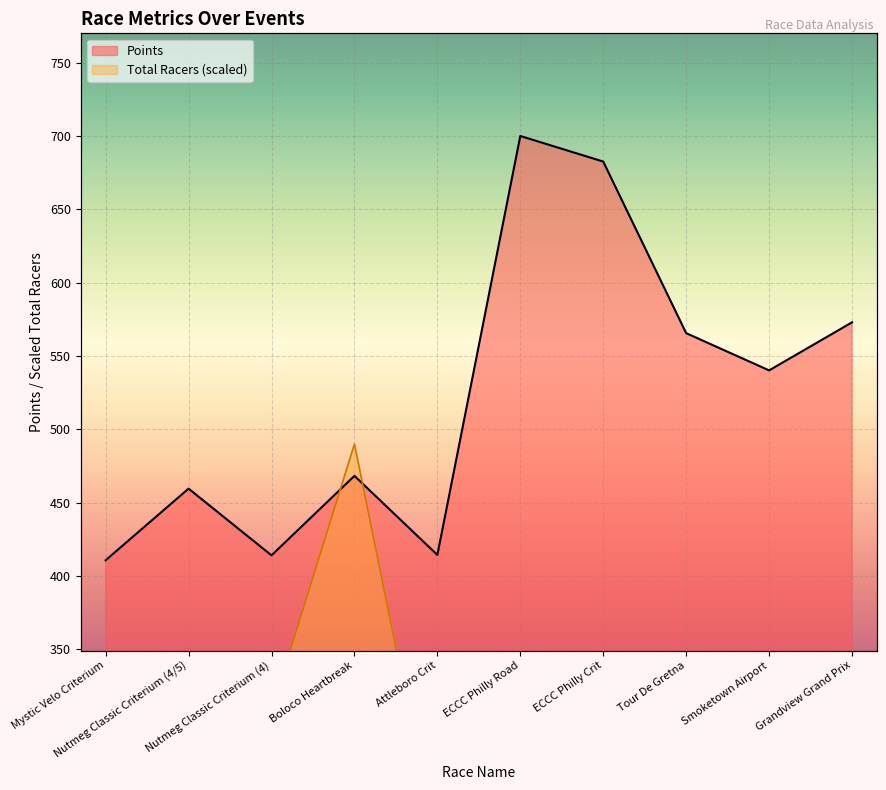

True or false: Total Racers has a value of 80.5 at Attleboro Crit.

False